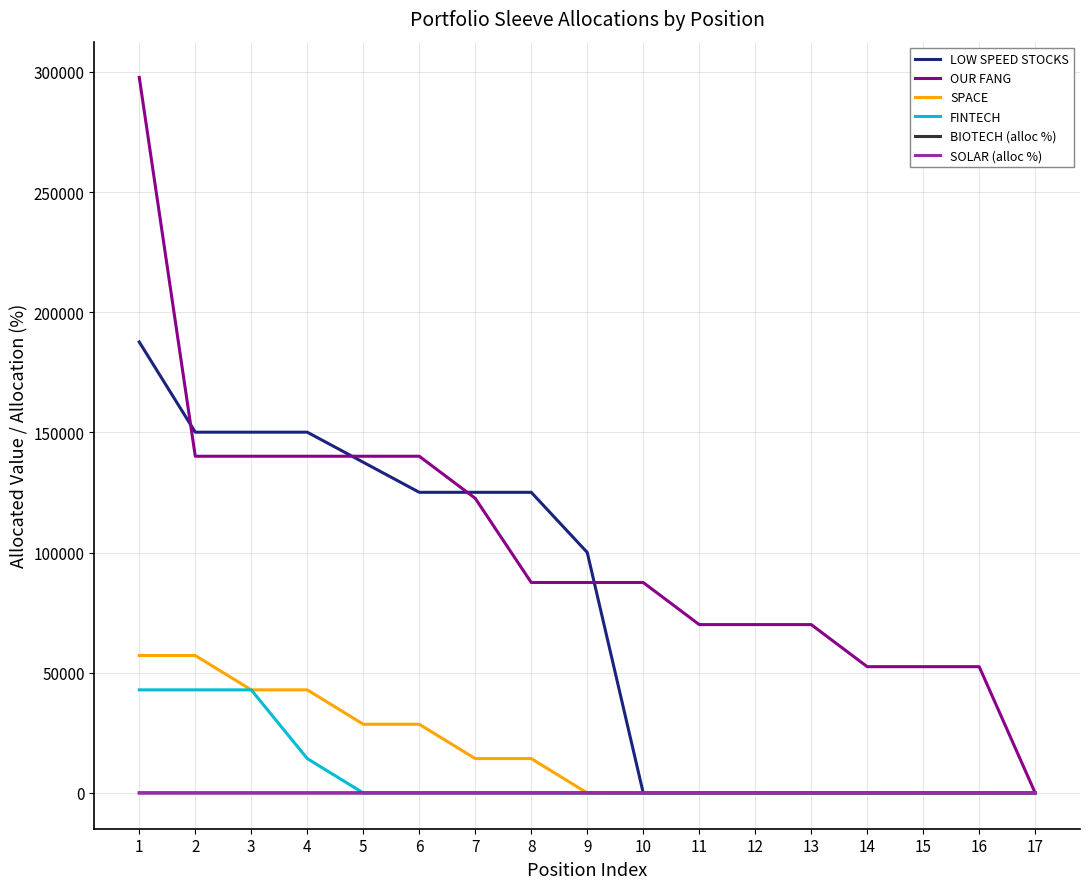

At which label does OUR FANG first exceed 87555?

1